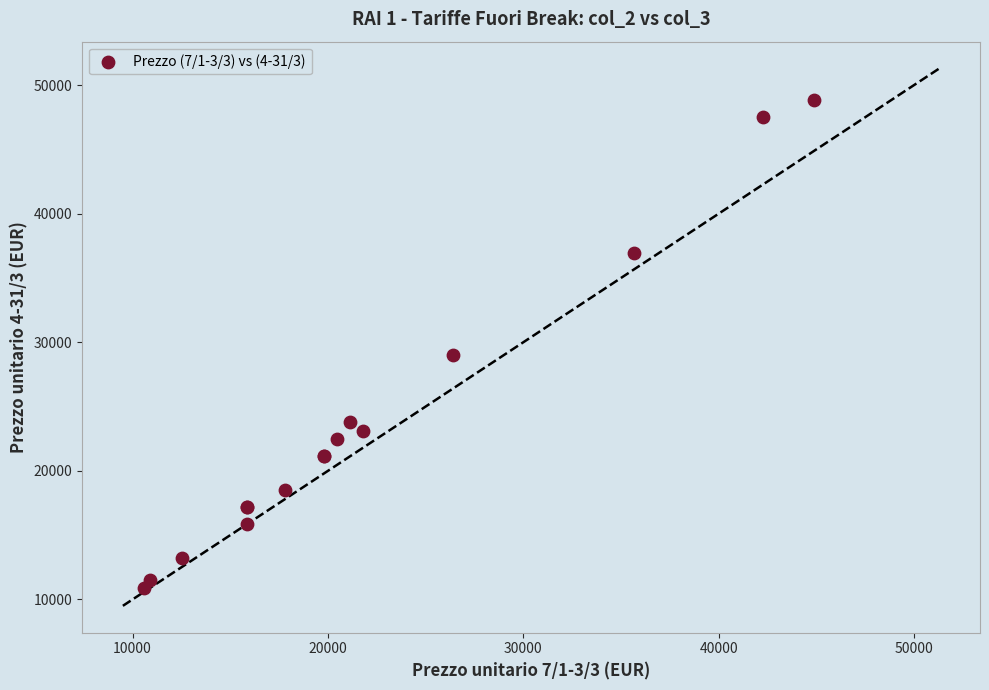

What Y value in the scatter plot is closest to 29865?

29040